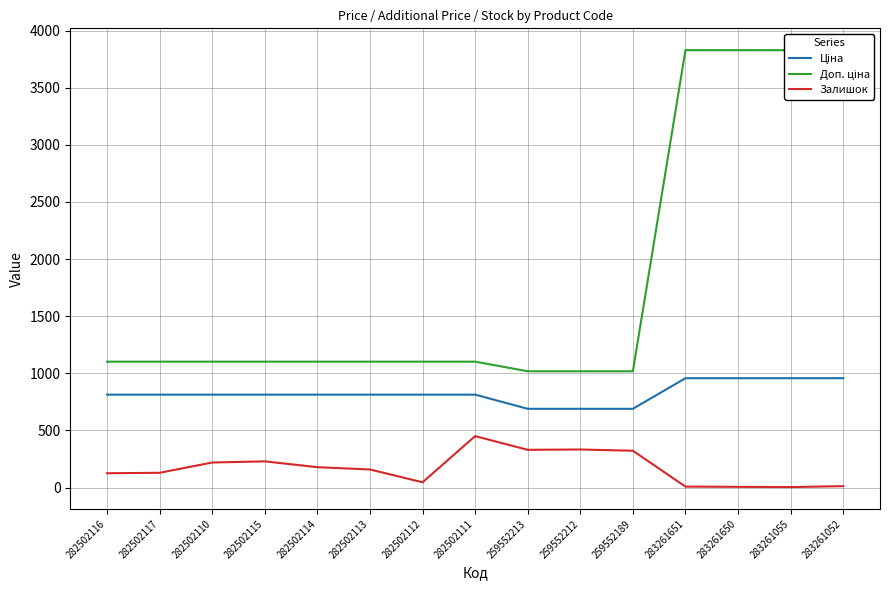

How many categories are shown in the chart?

15